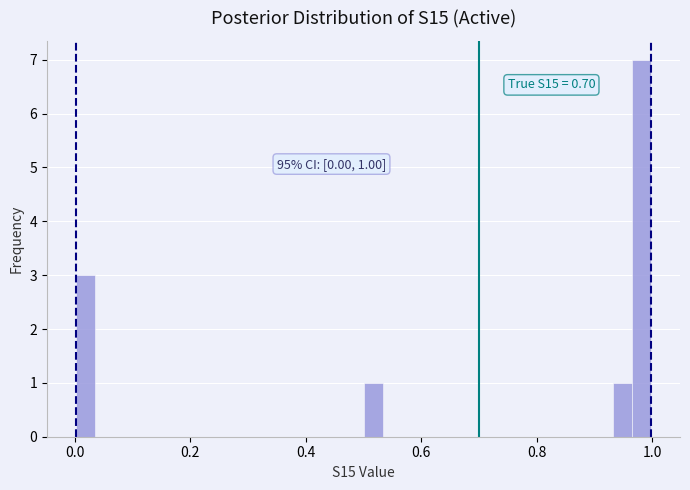

Around what value on the x-axis is the tallest bar? Give the approximate position of its centre, as read against the axis.

0.98